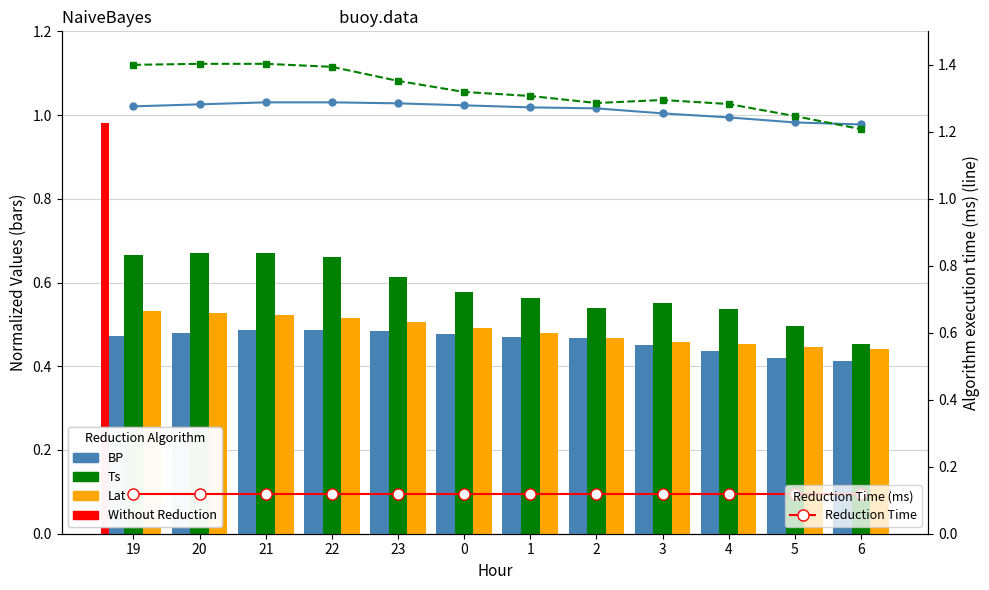

What position from the right is 0?

7